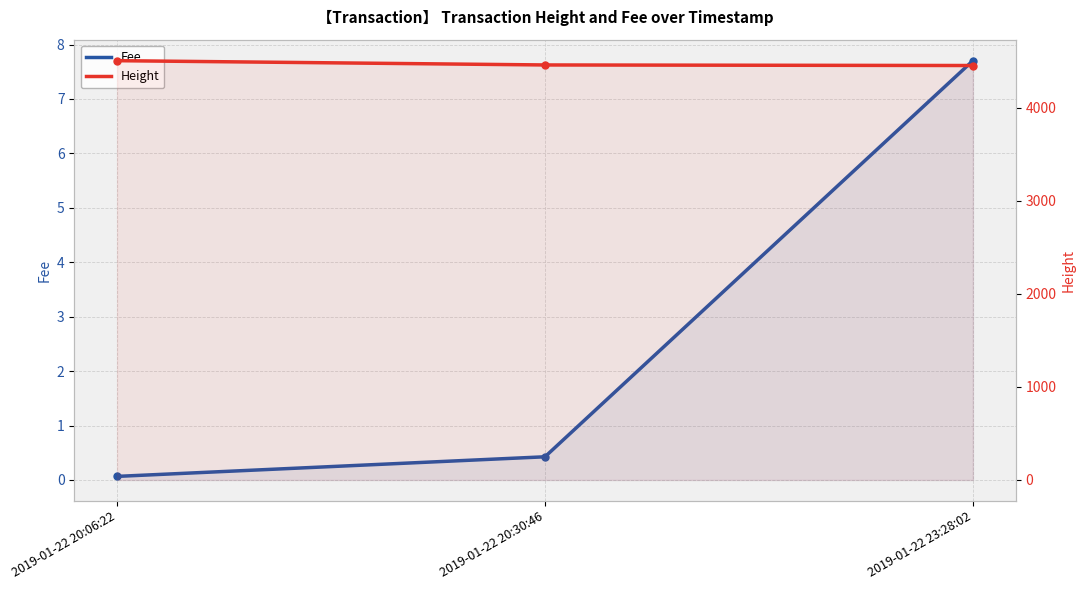

What is the average value of the Height series?

4472.3